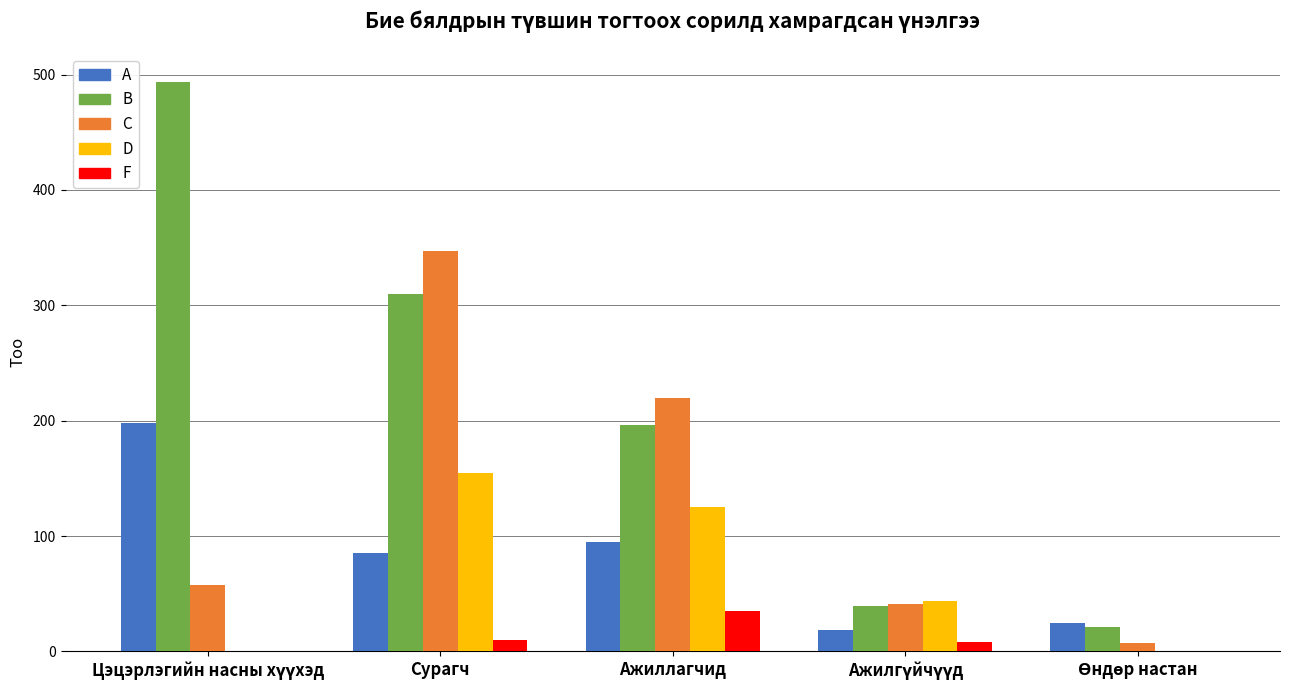

At which label is C closest to 177?

Ажиллагчид